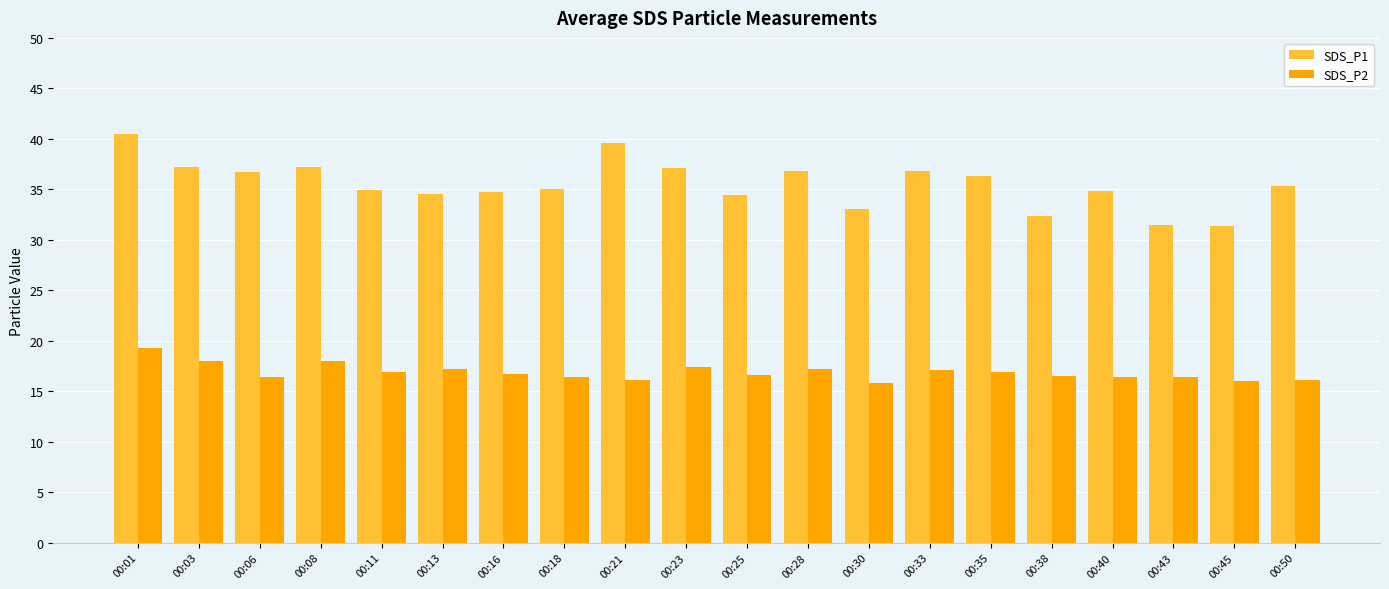

What is the maximum value for SDS_P2?

19.2